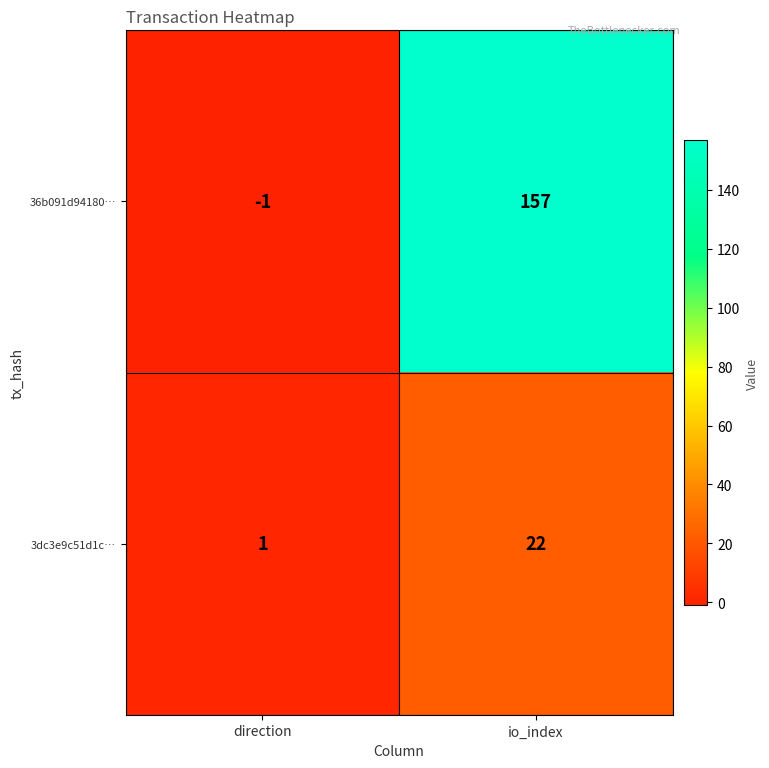

At which label does 36b091d94180… reach its peak?

io_index